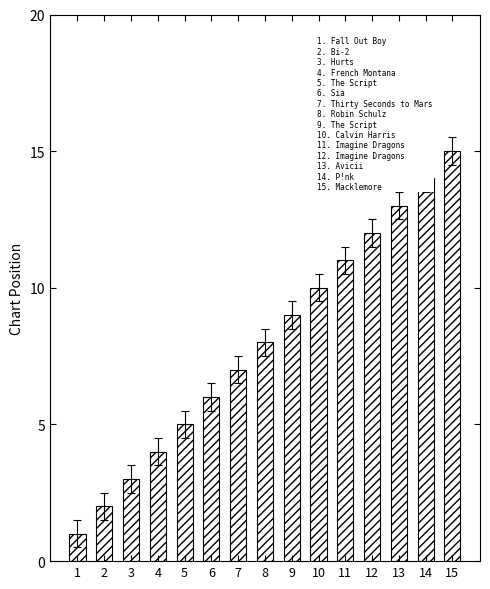

What is the ratio of the value at 10 to the value at 12?

0.8